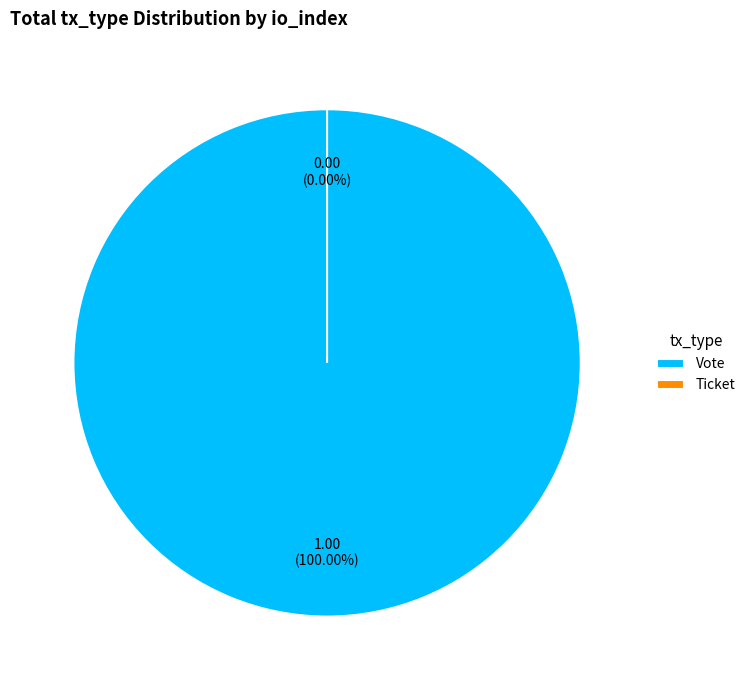

Which slice is the smallest?

Ticket